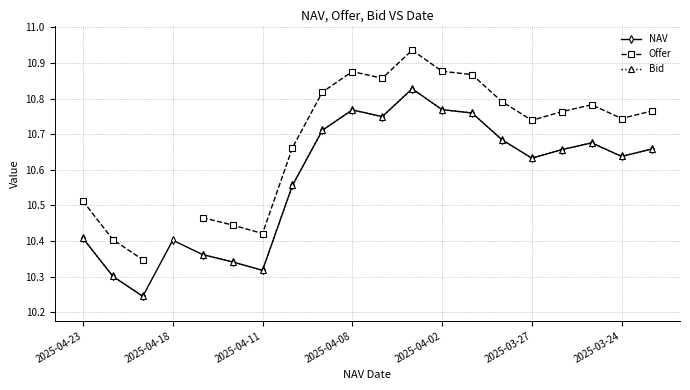

What position from the left is 19?

20